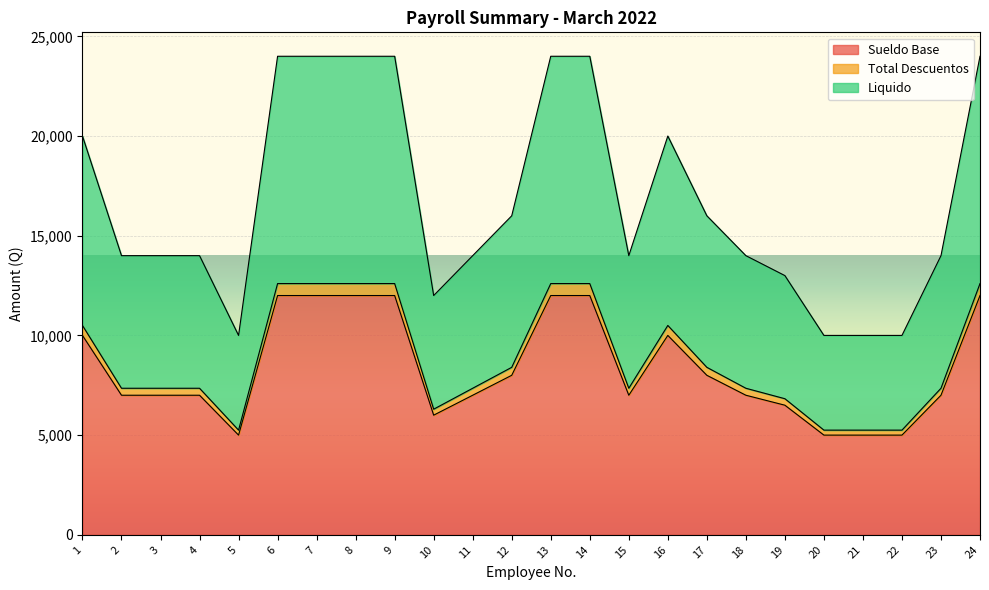

How many data points in Liquido are less than 14000?

6